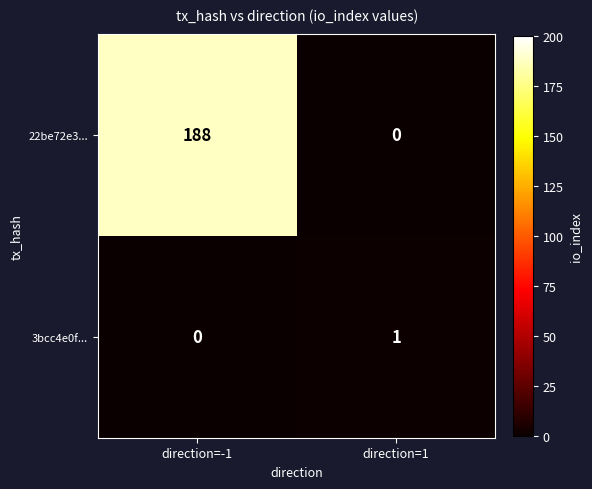

What is the greatest value displayed?

188